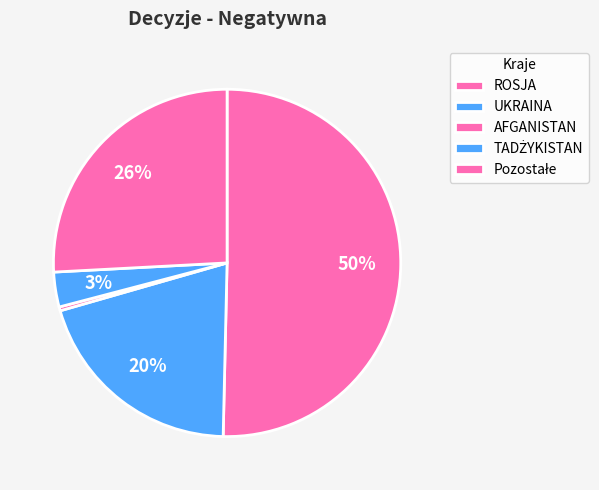

How many slices are in this pie chart?

5